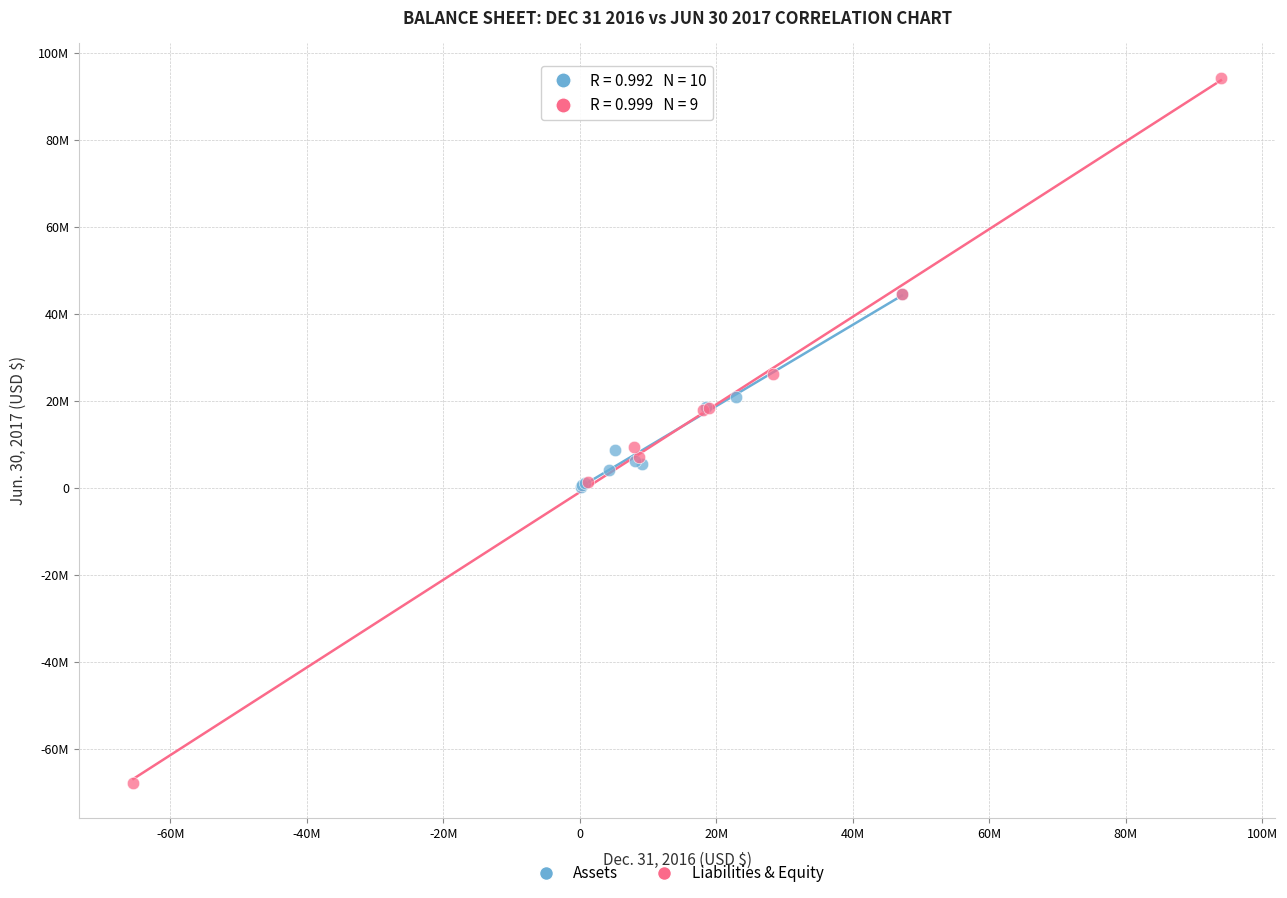

What are all the series names shown in the legend?

Assets, Liabilities & Equity